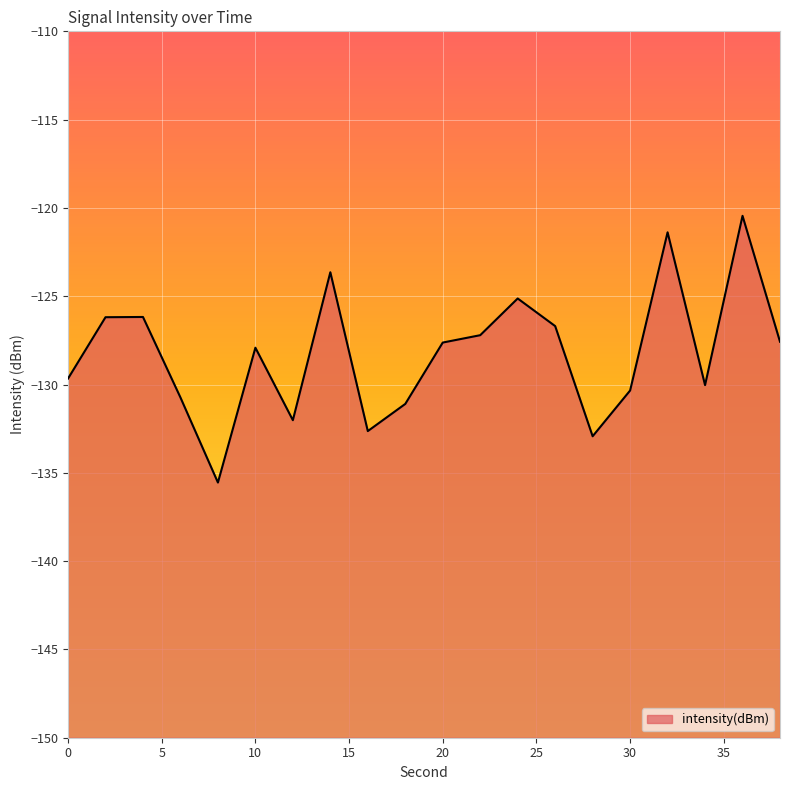

Rank the categories by value from lowest to highest.

8, 28, 16, 12, 18, 6, 30, 34, 0, 10, 20, 38, 22, 26, 2, 4, 24, 14, 32, 36